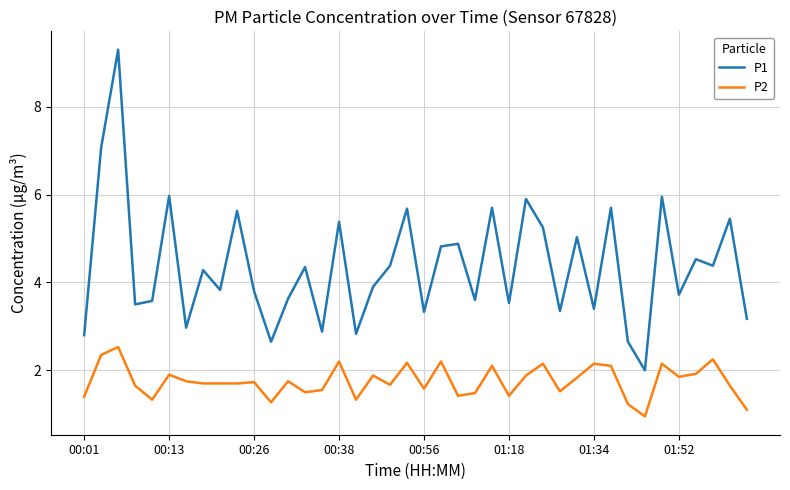

What is the maximum value for P2?

2.5